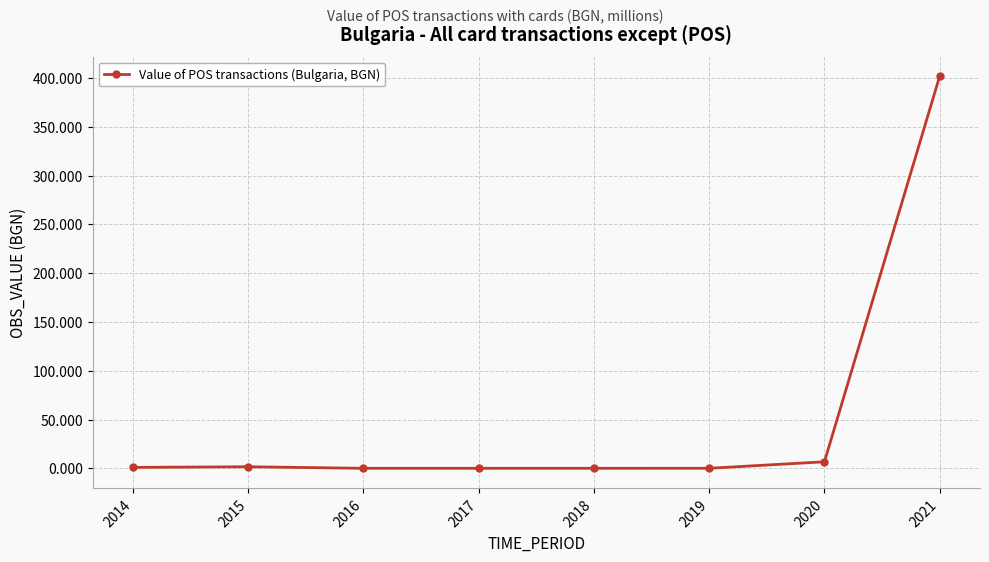

What is the value of the 8th point from the left?

401.9